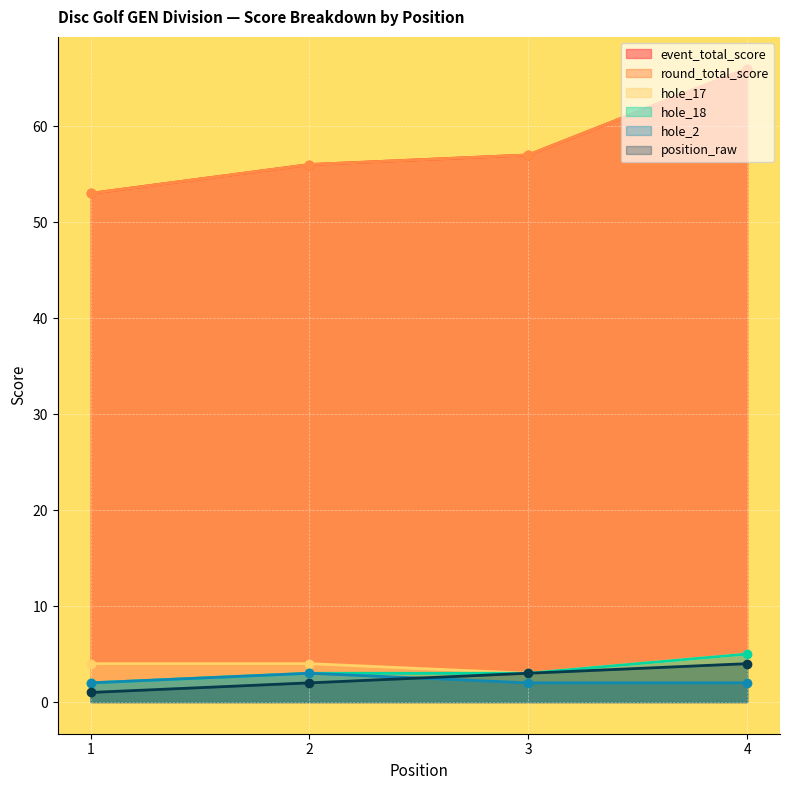

True or false: hole_2 has a value of 2 at 4.

True